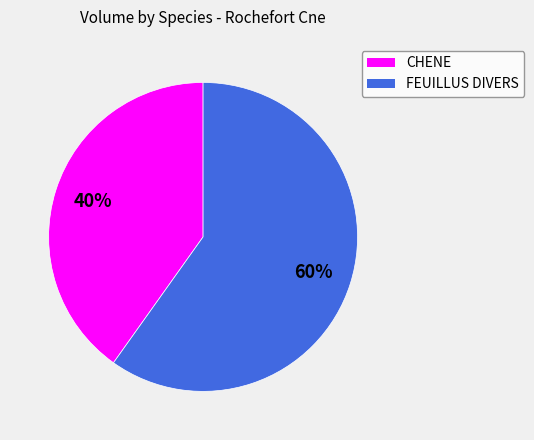

Which slice is the smallest?

CHENE